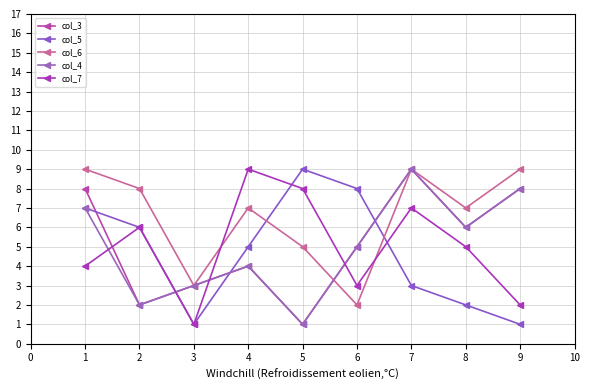

Which series has the largest range (max minus min)?

col_3